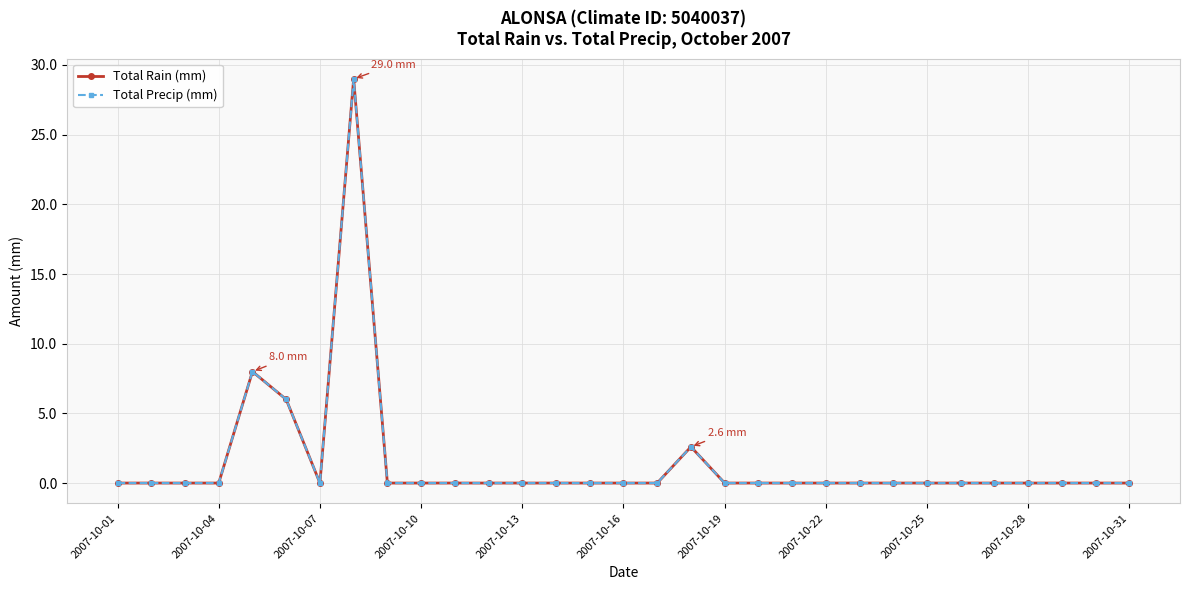

What is the difference between the second highest and second lowest values in the Total Precip (mm) series?

8.0